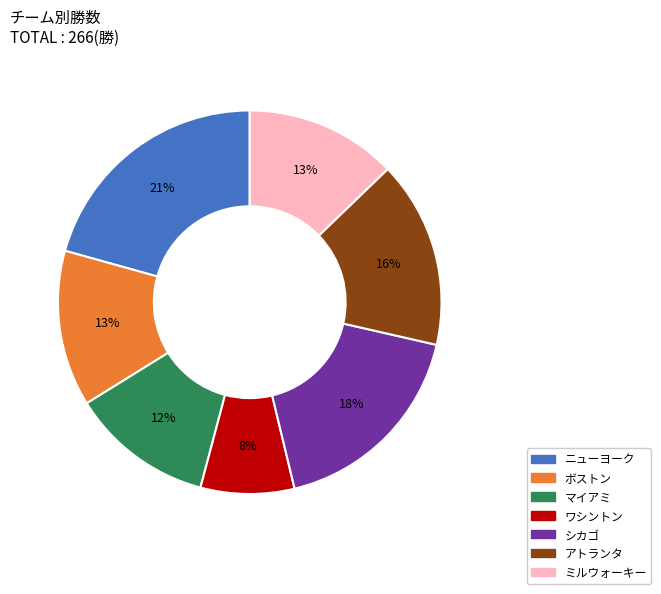

To the nearest percent, what is the difference between the largest and smallest slice percentages?

13%